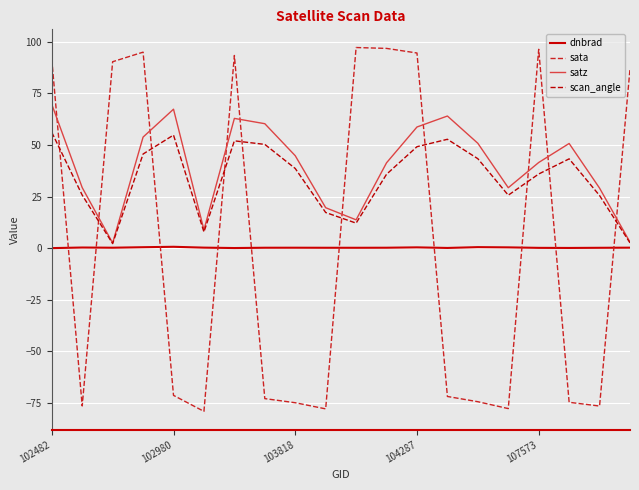

What is the difference between the maximum and minimum values in the scan_angle series?

53.9